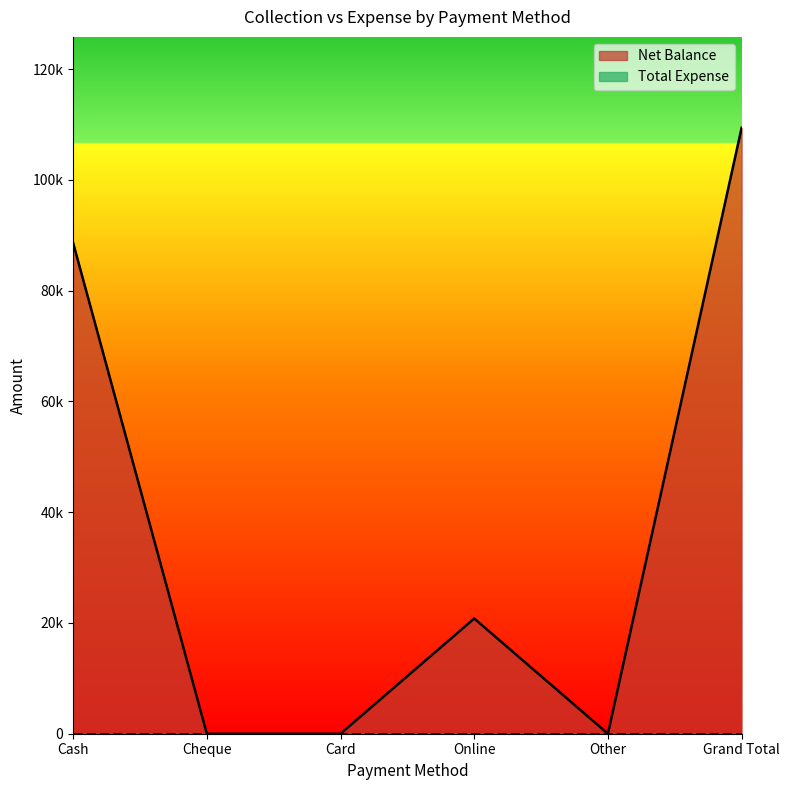

What is the average value?

36467